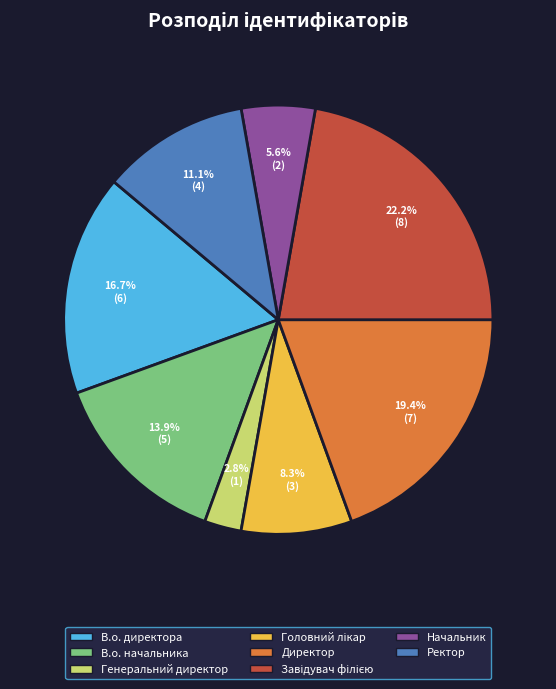

The В.о. директора slice represents 17% of the pie. True or false?

True